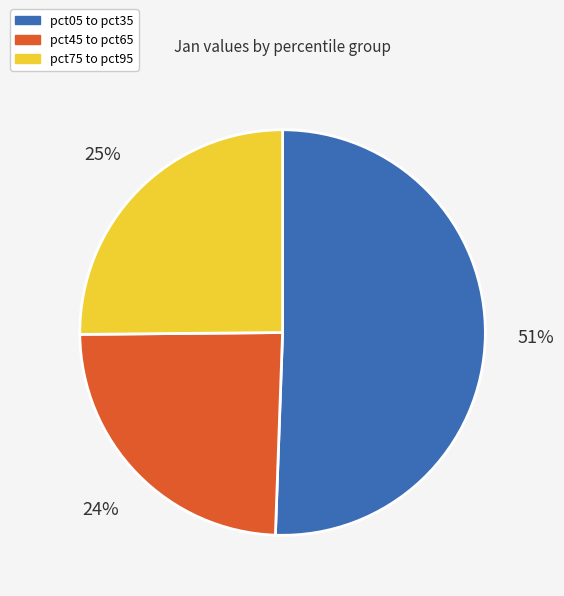

Do pct45 to pct65 and pct75 to pct95 together represent more than half of the pie?

No